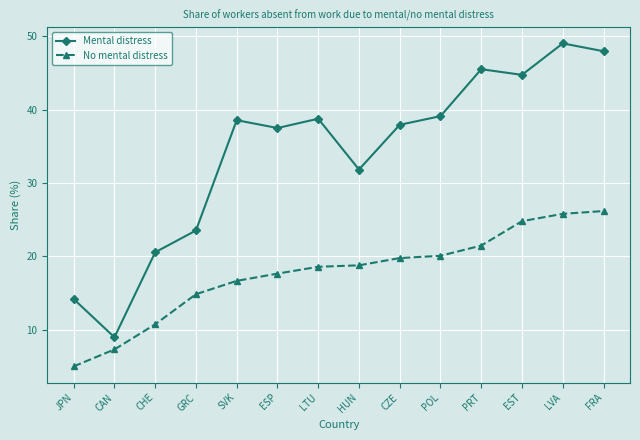

True or false: No mental distress and Mental distress cross at least once.

False